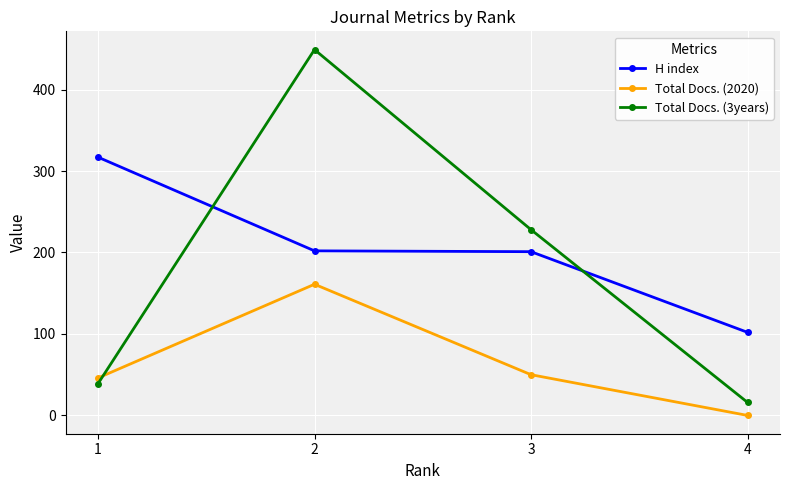

What is the value of the Total Docs. (3years) point at the 4th from the left?

16